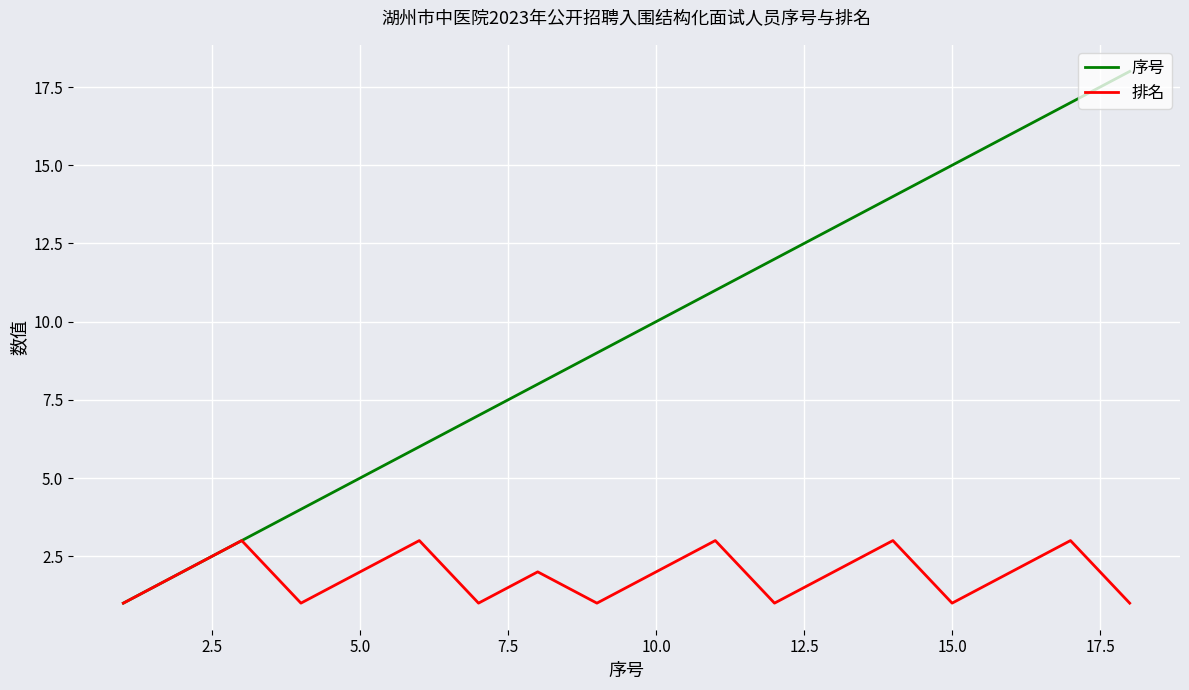

Reading left to right, what are all the values shown in this chart?

序号: 1	2	3	4	5	6	7	8	9	10	11	12	13	14	15	16	17	18
排名: 1	2	3	1	2	3	1	2	1	2	3	1	2	3	1	2	3	1